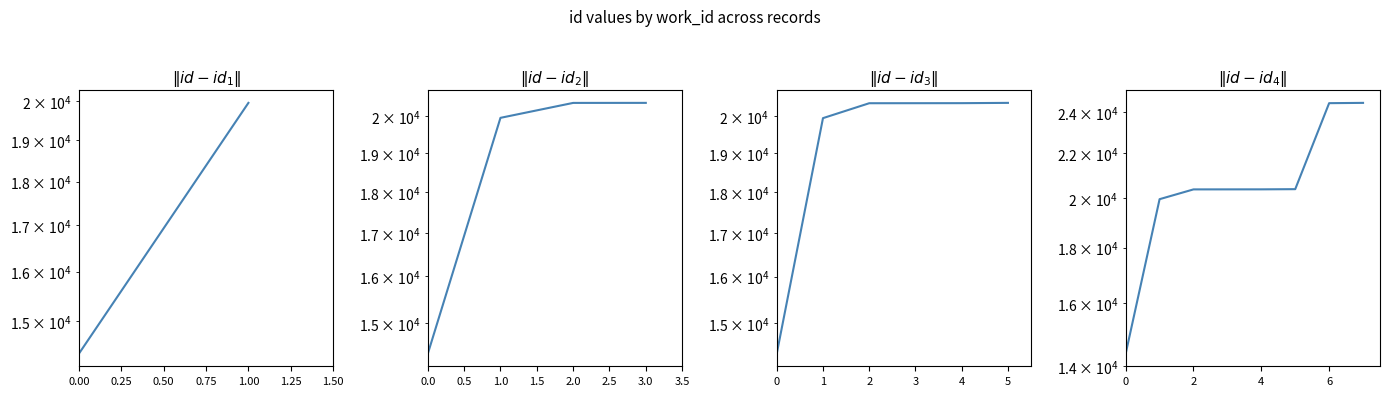

What is the value of the 8th point from the left?

24469